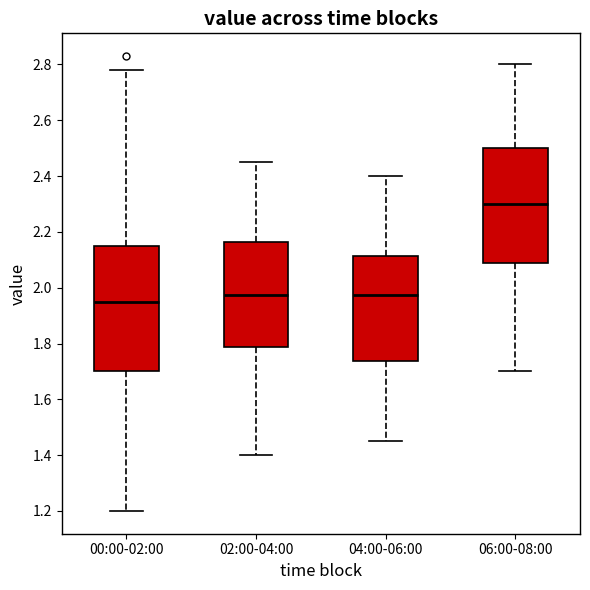

Where does the upper whisker of the box for 02:00-04:00 end on the y-axis? The values are not printed on the chart, so give them approximately, as read against the axis.

2.46